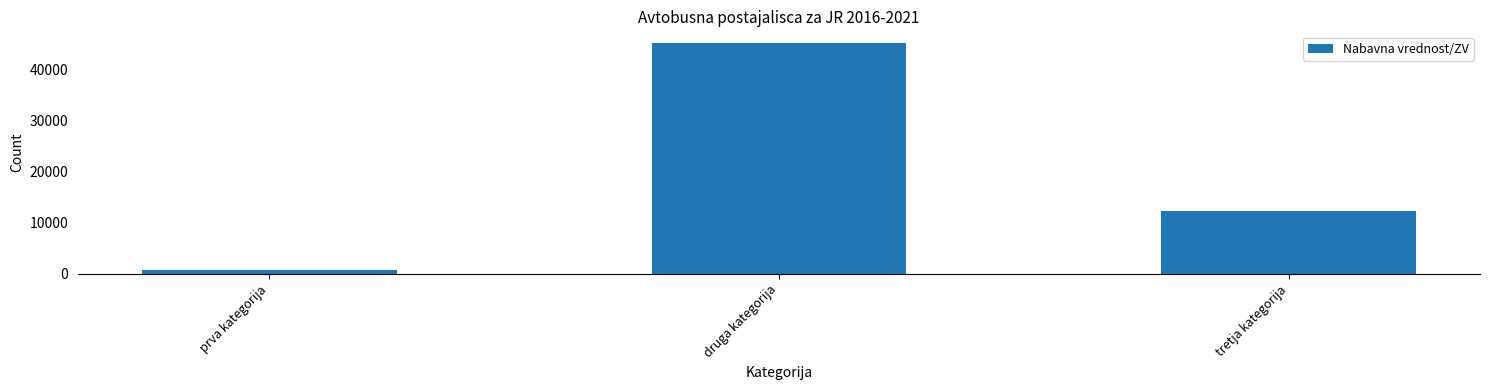

What position from the right is druga kategorija?

2